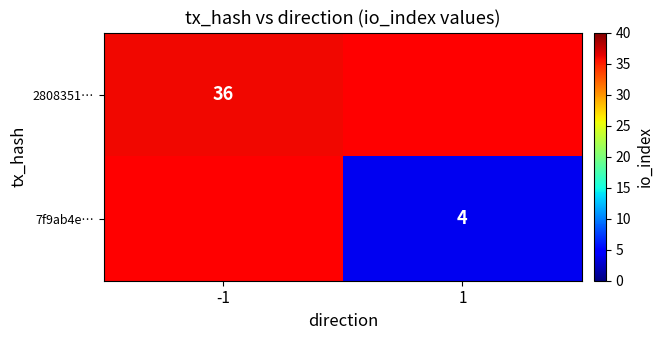

Is it true that 2808351… equals 36 at -1?

True